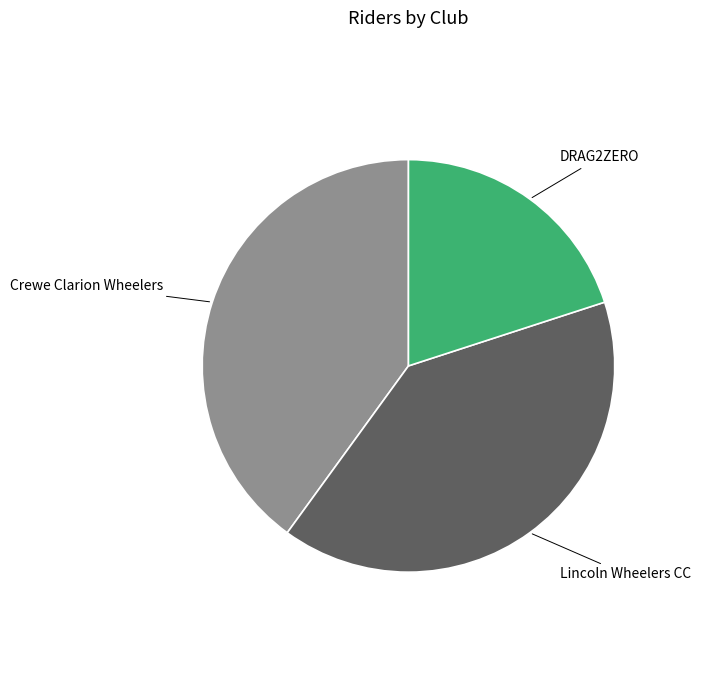

Is the sum of Crewe Clarion Wheelers and DRAG2ZERO greater than half?

Yes